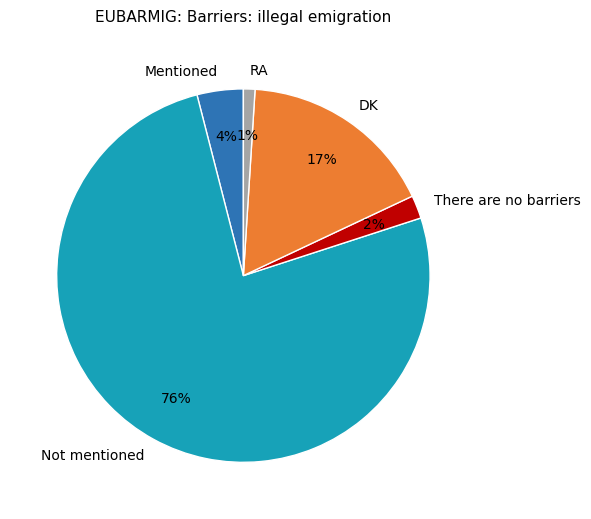

Which slice represents more than half of the pie?

Not mentioned